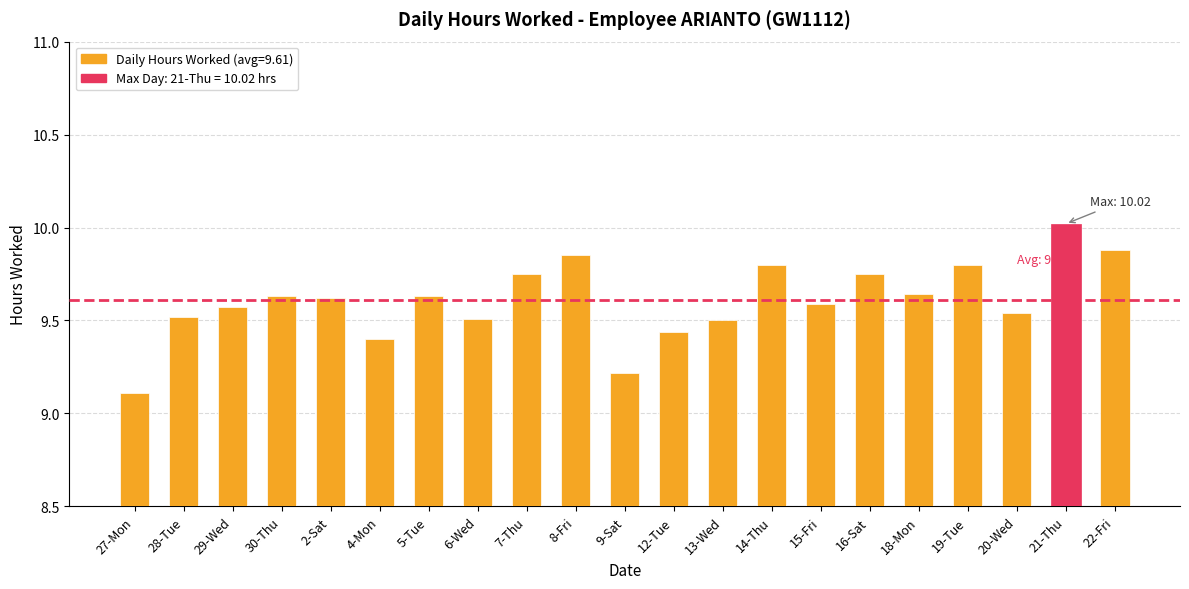

What is the ratio of the value at 4-Mon to the value at 8-Fri?

1.0